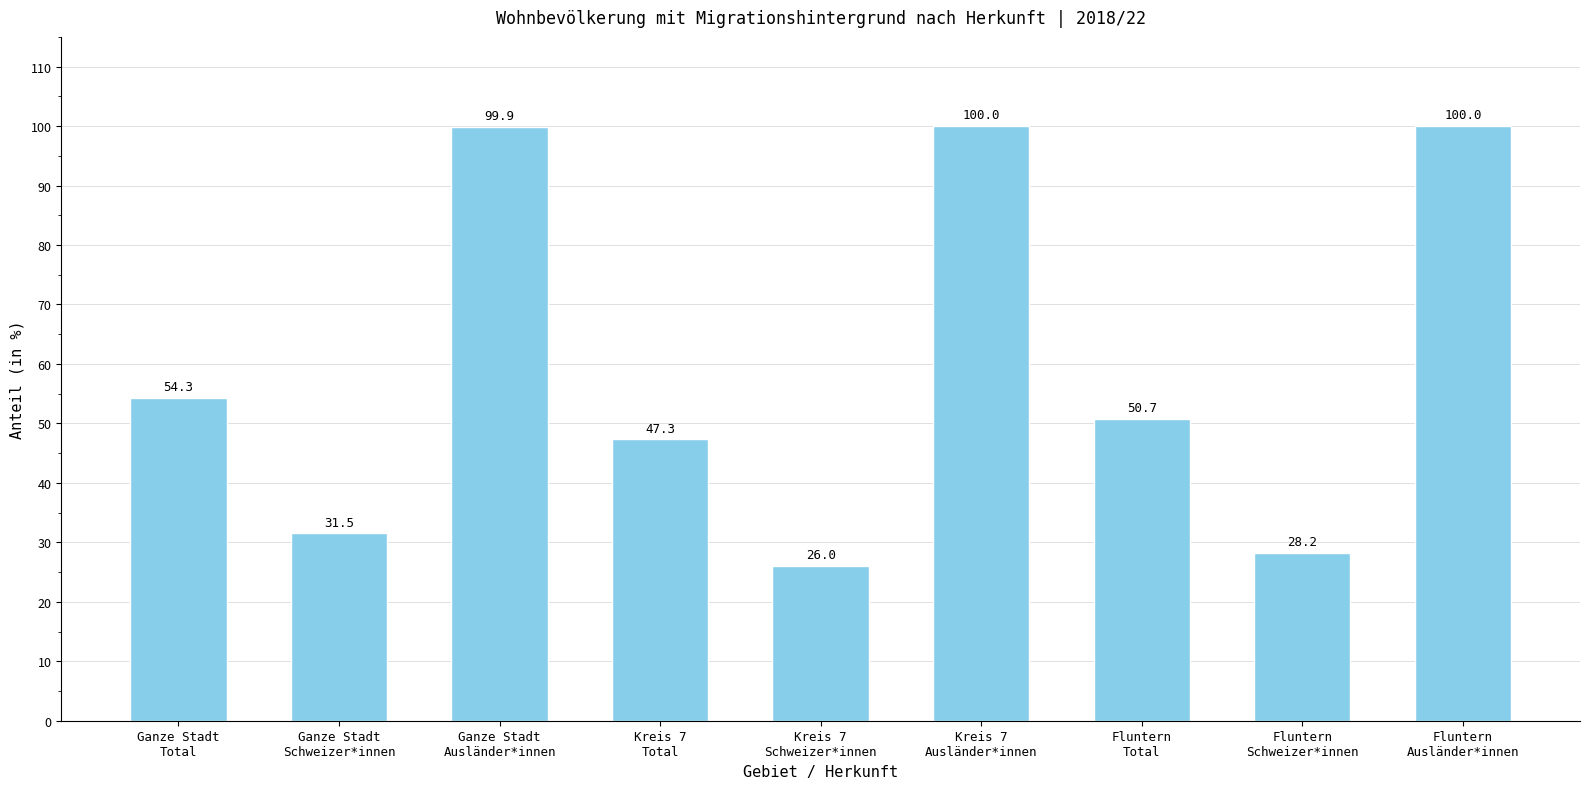

What is the label of the 2nd bar from the left?

Ganze Stadt
Schweizer*innen